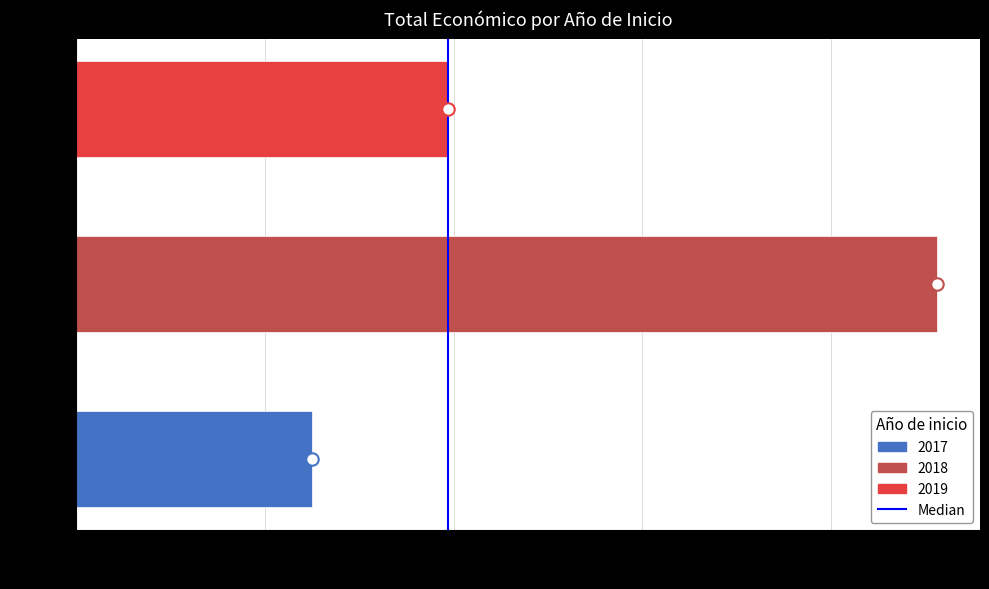

What is the change in value from 0 to 5.0M?

+1